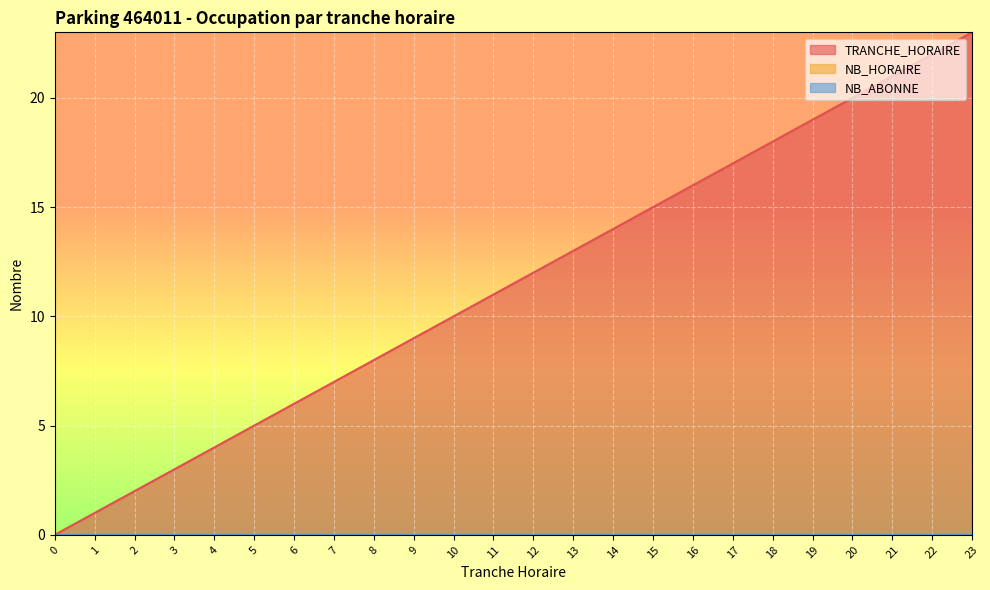

What is the difference between the maximum and minimum values in the TRANCHE_HORAIRE series?

23